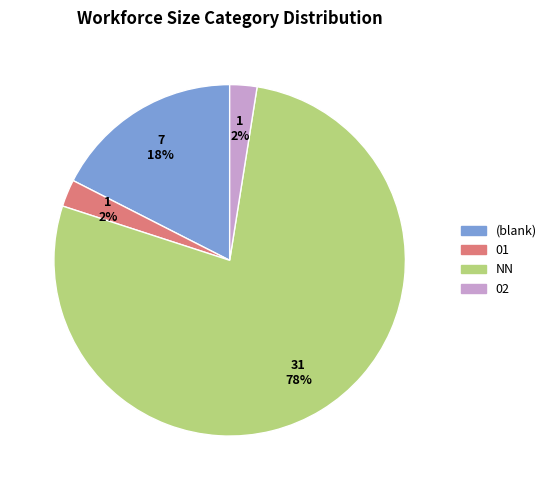

How many slices are in this pie chart?

4